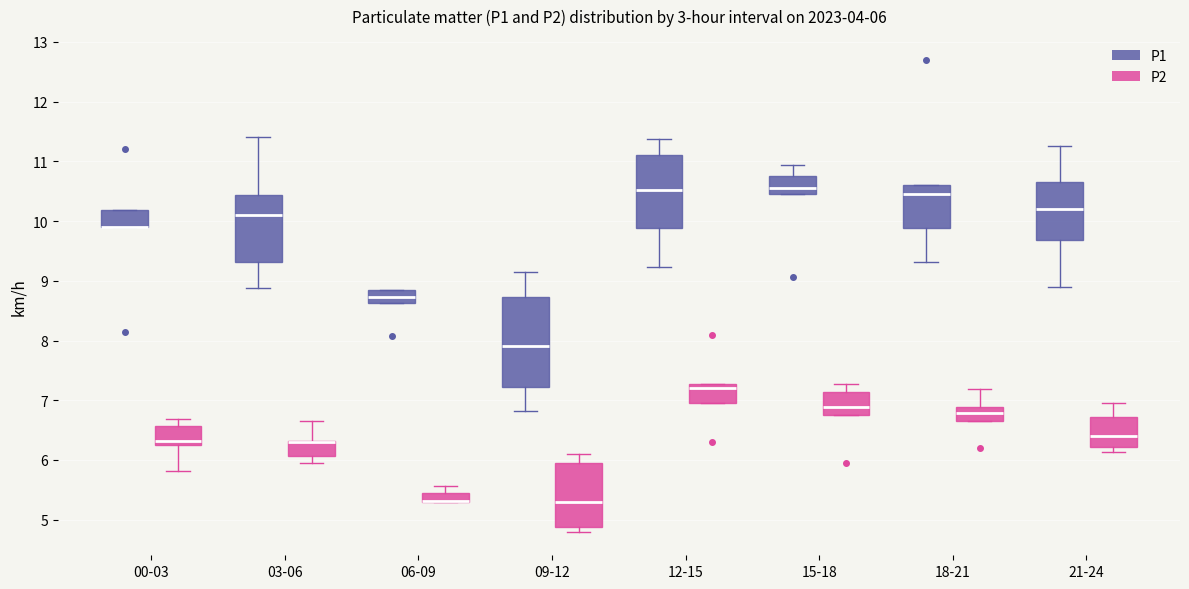

Comparing the boxes themselves (not the whiskers), which one is the tallest?

09-12 (P1)